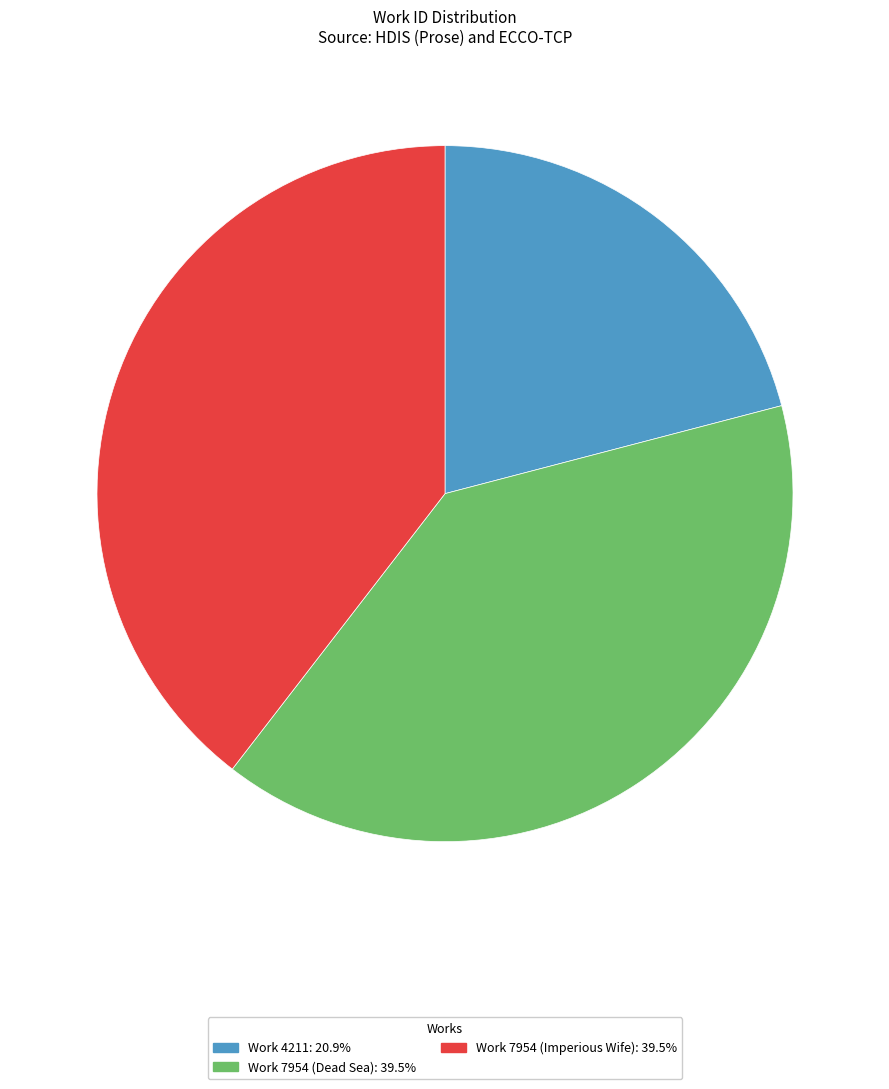

What is the smallest slice in the pie chart?

Work 4211